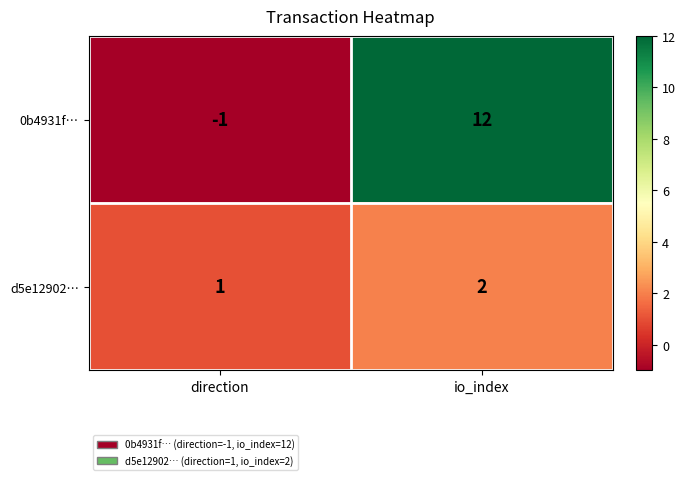

Which series changed the most between direction and io_index?

0b4931f…